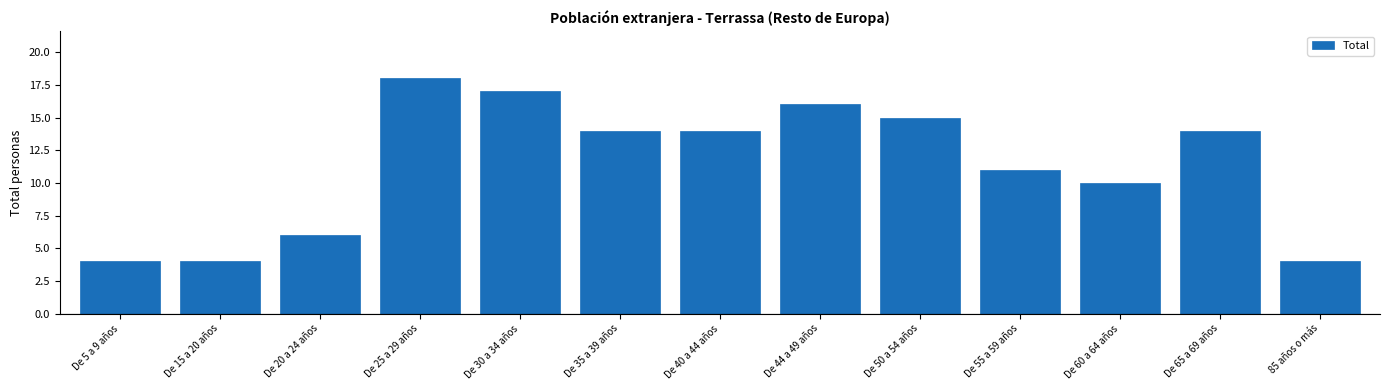

Reading left to right, list all the values displayed in this chart.

4	4	6	18	17	14	14	16	15	11	10	14	4